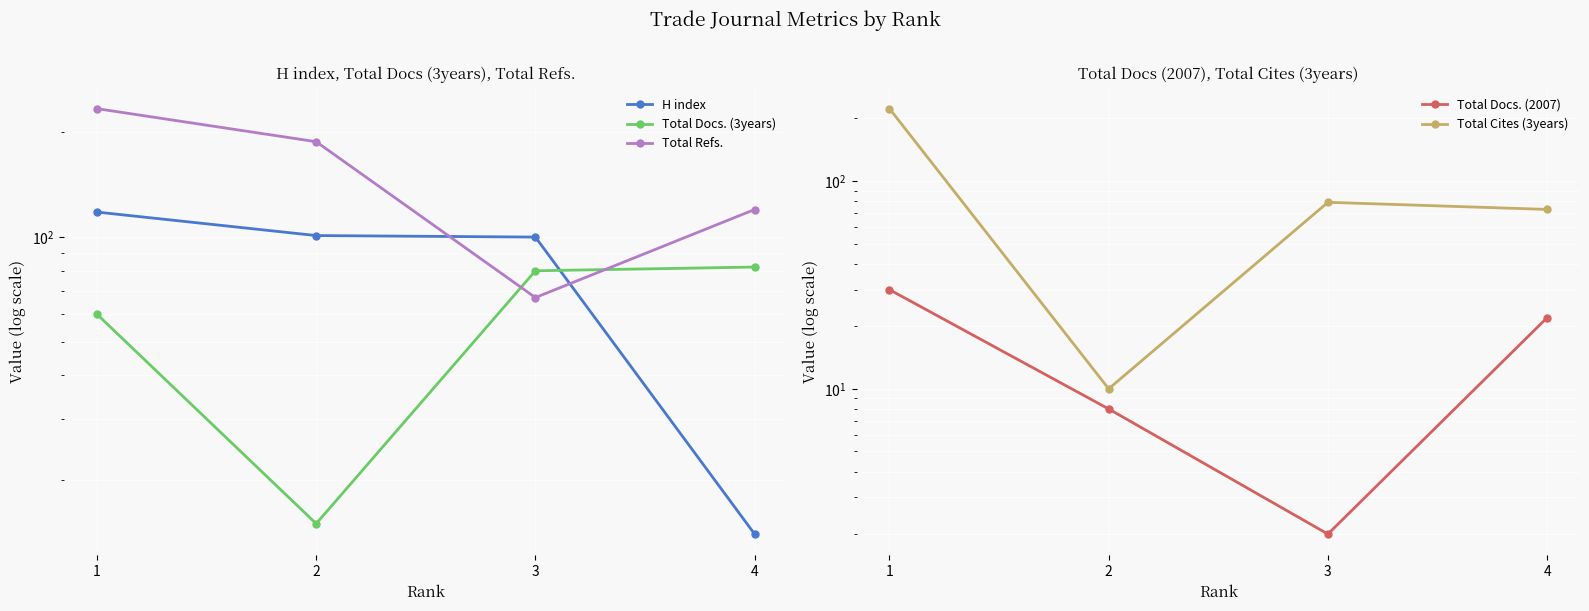

How many data points does each series have?

4